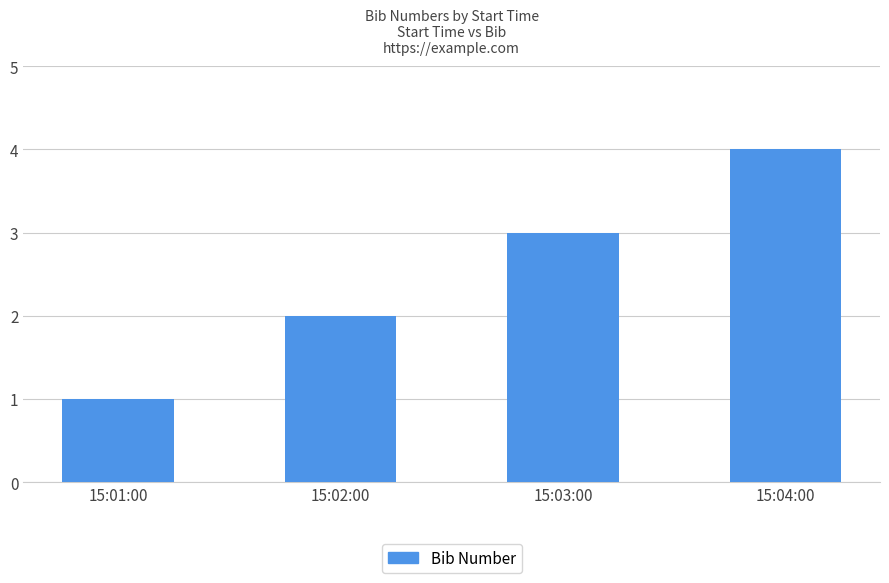

How many bars are there in total?

4